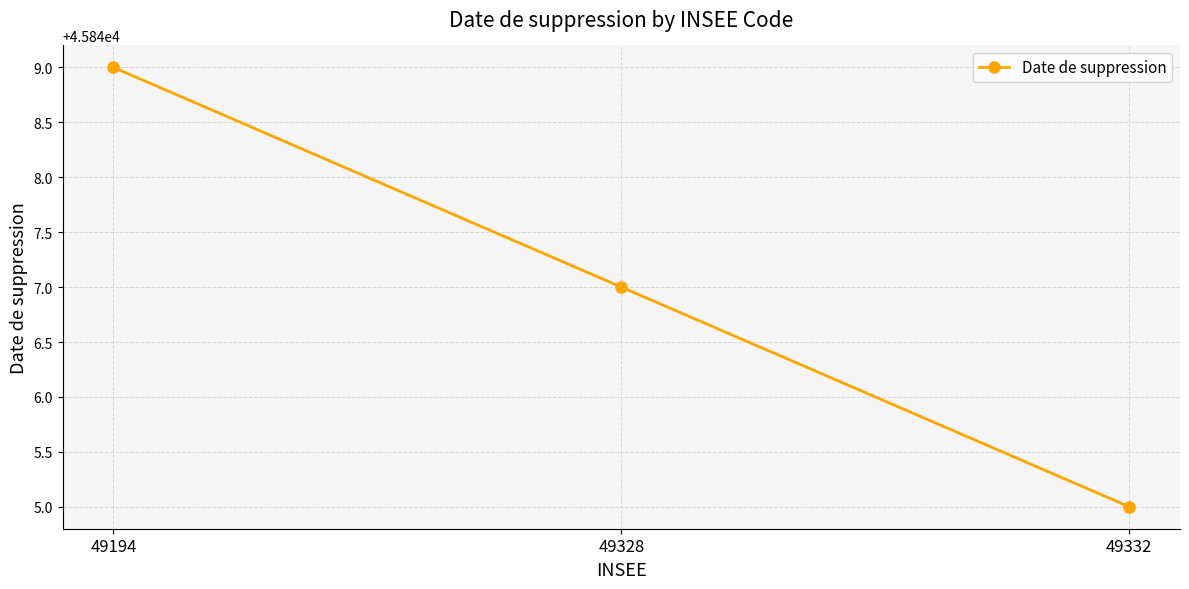

True or false: the data shows 45849 at 49194.

True